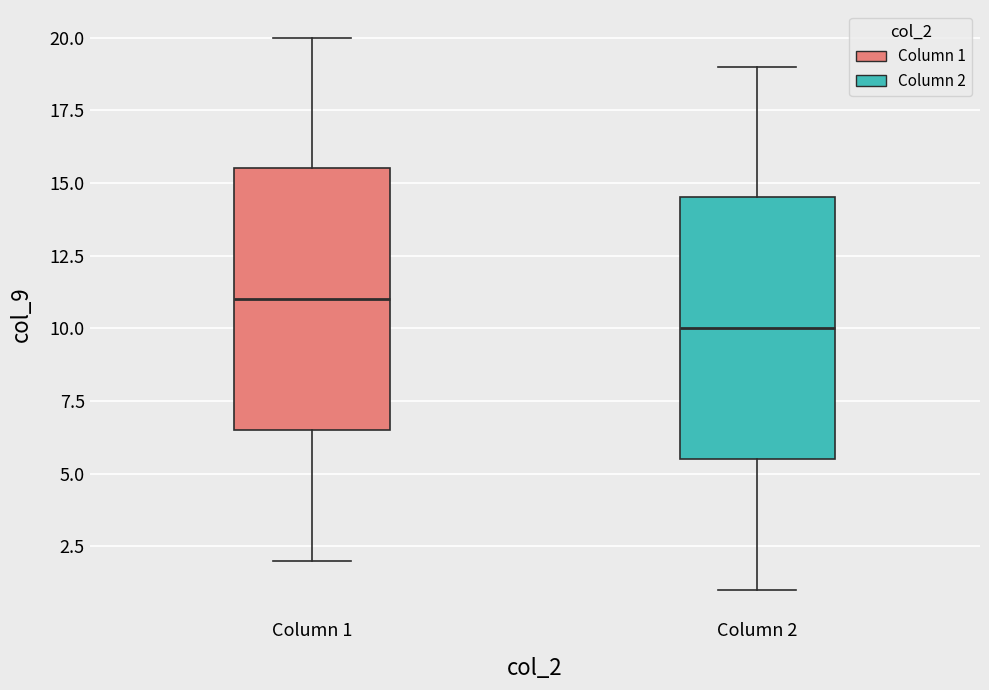

Reading left to right, read every box against the y-axis: the position of its median line, the range the box covers, and the ends of its whiskers. The values are not printed on the chart, so give them approximately, as read against the axis.

Column 1: median 11.0, box 6.5 to 15.5, whiskers 2.0 to 20.0
Column 2: median 10.0, box 5.5 to 14.5, whiskers 1.0 to 19.0